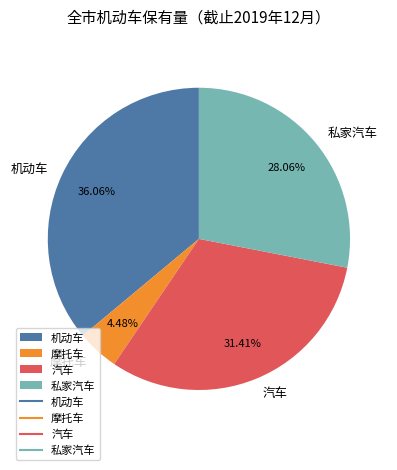

What is the smallest slice in the pie chart?

摩托车